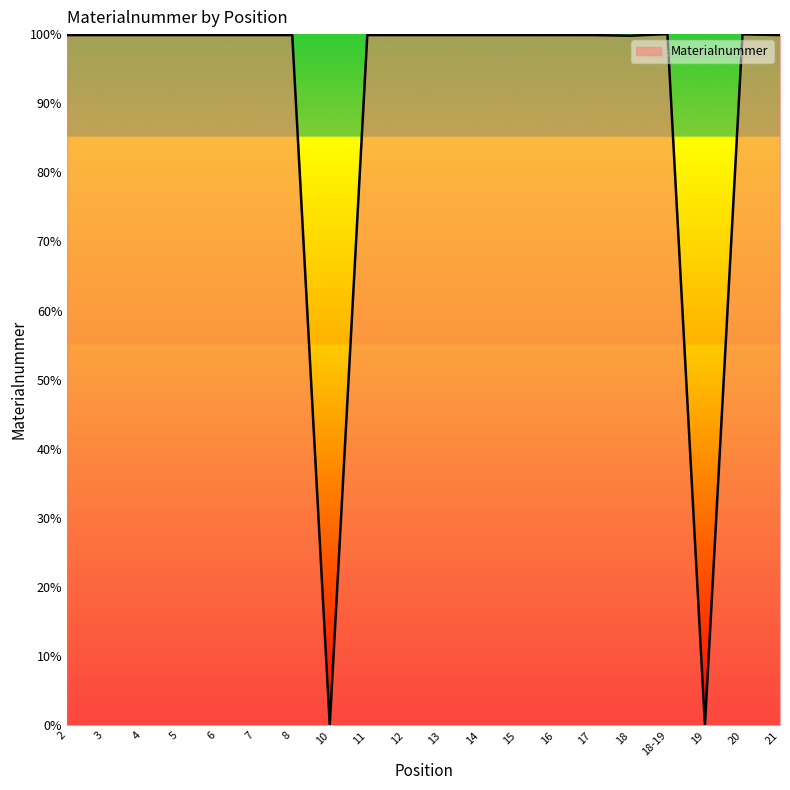

What is the greatest value displayed?

100.0